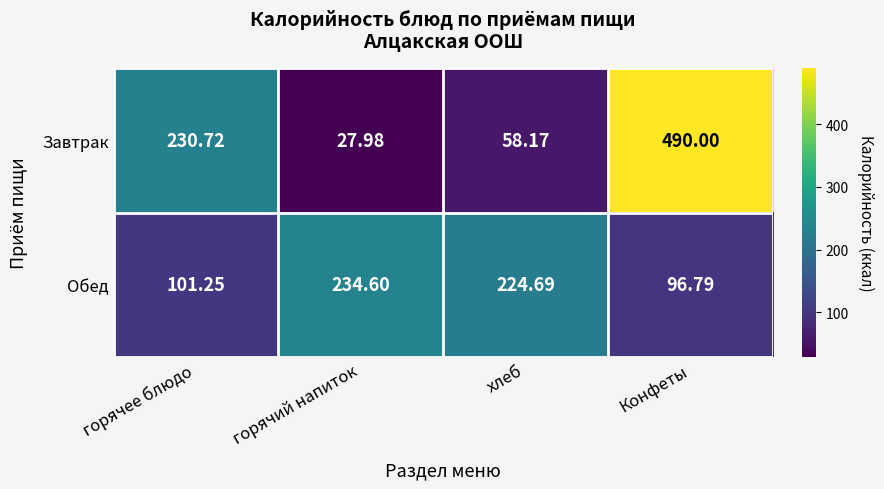

How many data points in Завтрак are above 230?

2